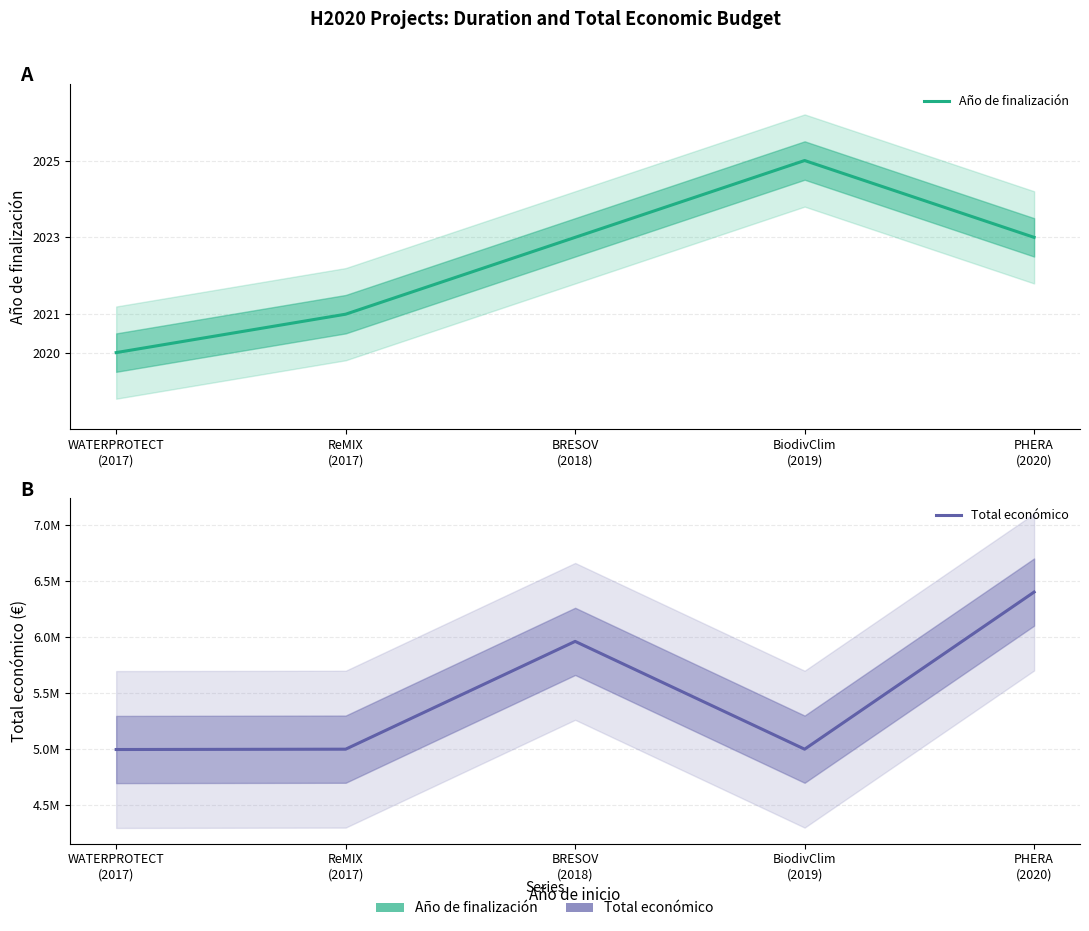

What is the sum of all Año de finalización values?

10112